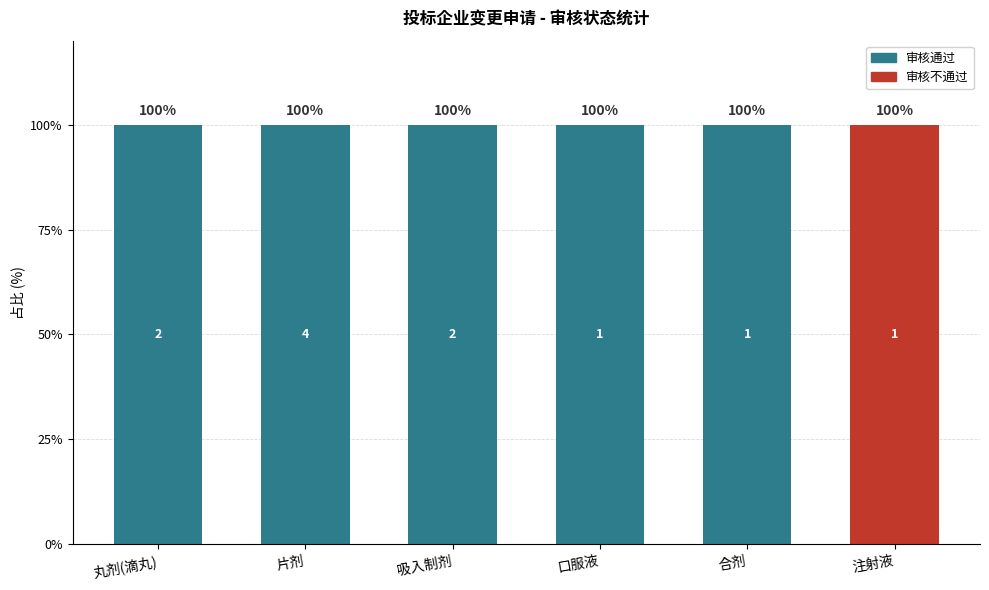

Reading left to right, list the values for the 审核通过 series.

丸剂(滴丸)=100	片剂=100	吸入制剂=100	口服液=100	合剂=100	注射液=0